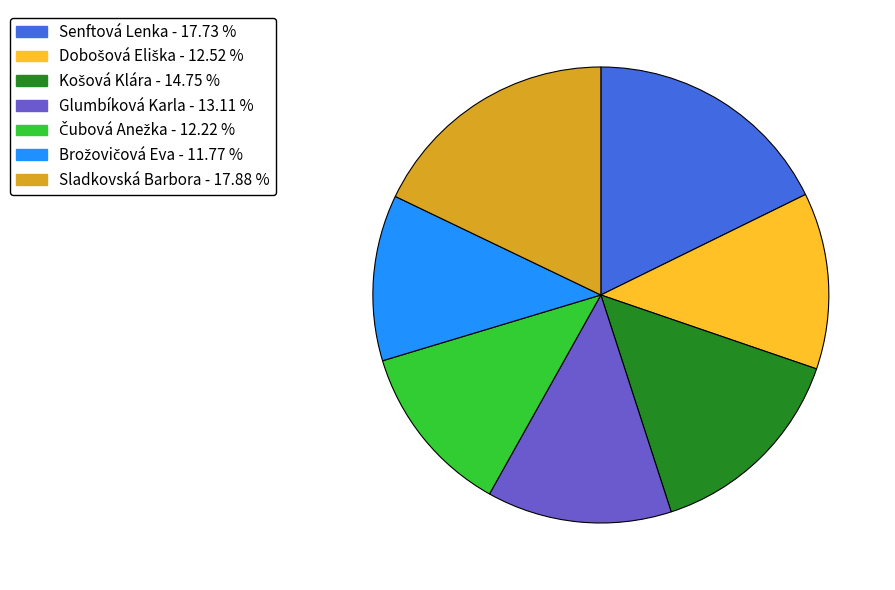

Which has a higher value, Sladkovská Barbora or Glumbíková Karla?

Sladkovská Barbora